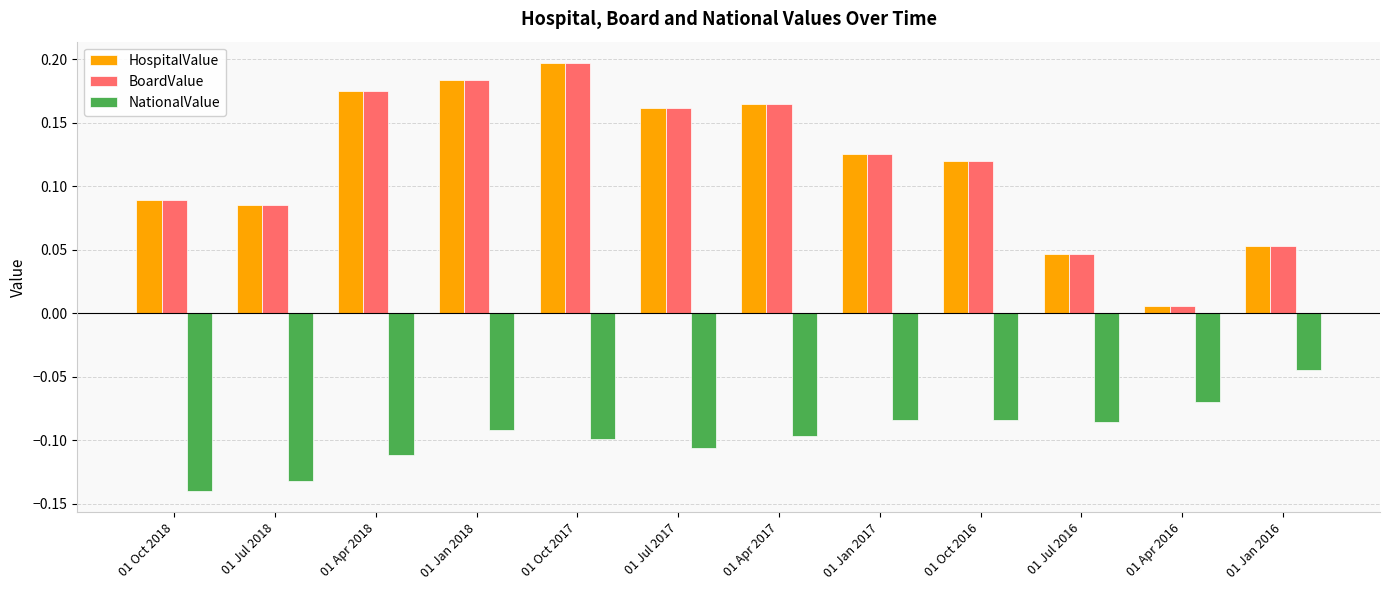

Rank the categories by BoardValue value from highest to lowest.

01 Oct 2017, 01 Jan 2018, 01 Apr 2018, 01 Apr 2017, 01 Jul 2017, 01 Jan 2017, 01 Oct 2016, 01 Oct 2018, 01 Jul 2018, 01 Jan 2016, 01 Jul 2016, 01 Apr 2016